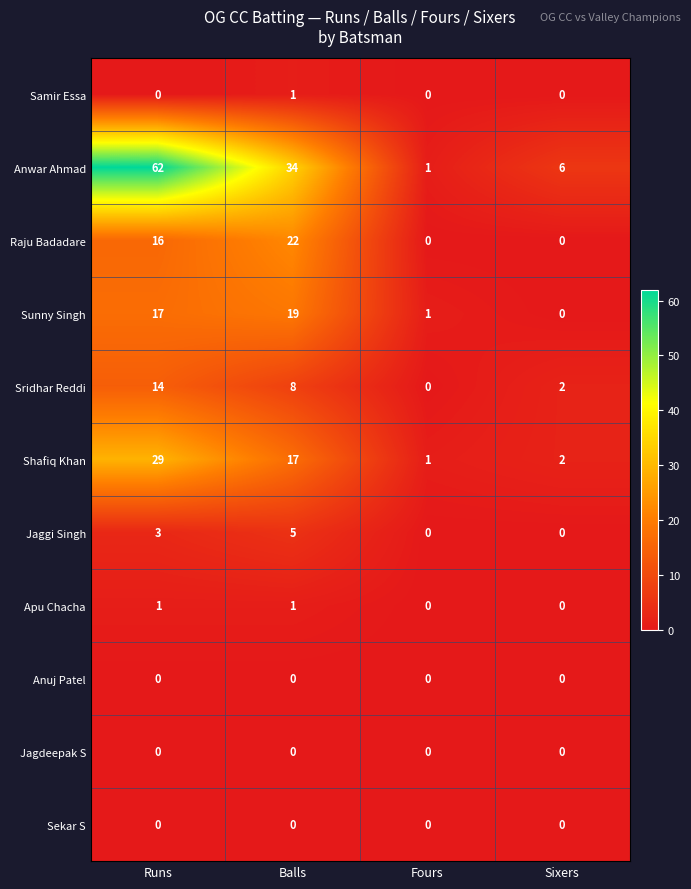

What is the average value of the Shafiq Khan series?

12